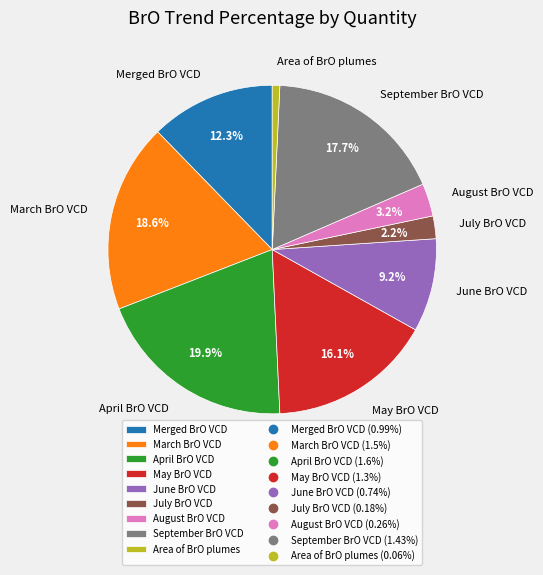

To the nearest percent, what percentage of the pie is Area of BrO plumes?

1%